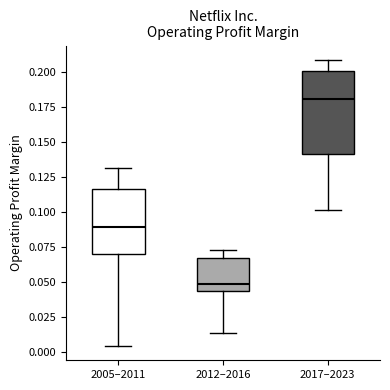

Where does the median line of the box for 2005–2011 sit on the y-axis? The values are not printed on the chart, so give them approximately, as read against the axis.

0.090